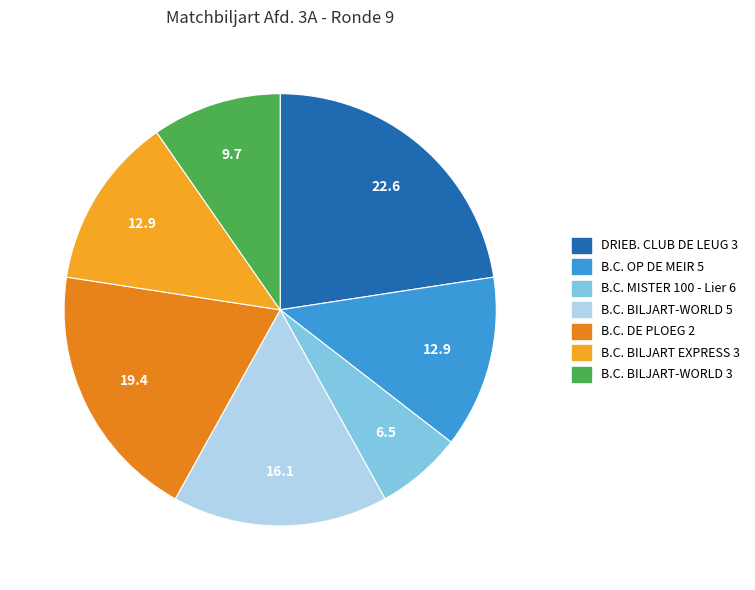

Is there any slice that represents more than half of the pie?

No